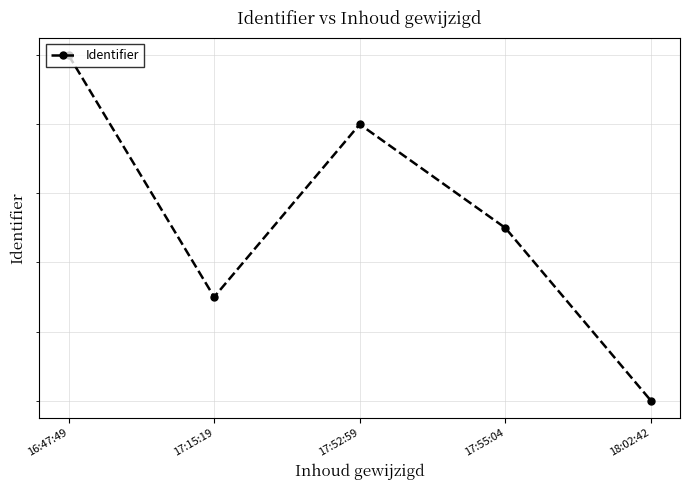

Is it true that the value at 17:15:19 is 2833496?

False